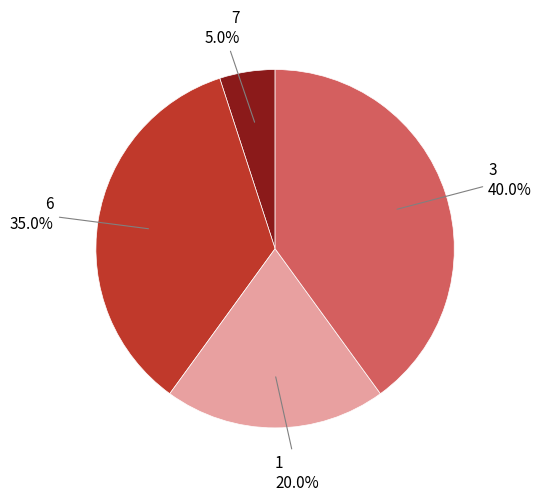

Is there a majority slice in this chart?

No